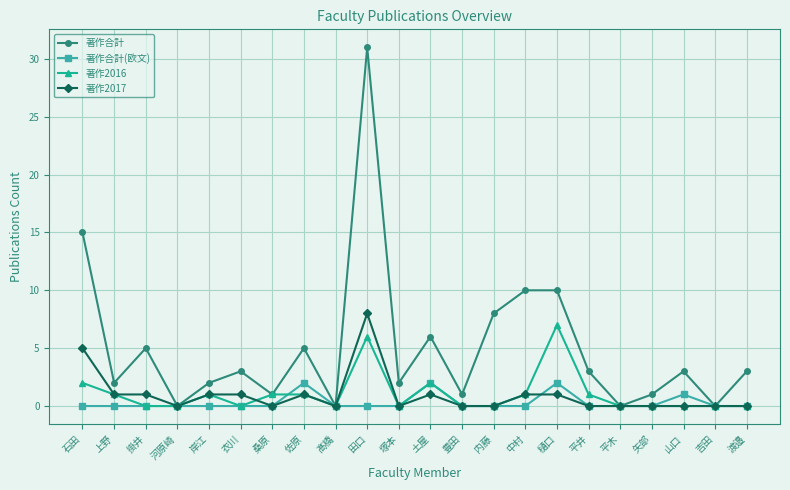

At how many categories does at least one series exceed 26?

1